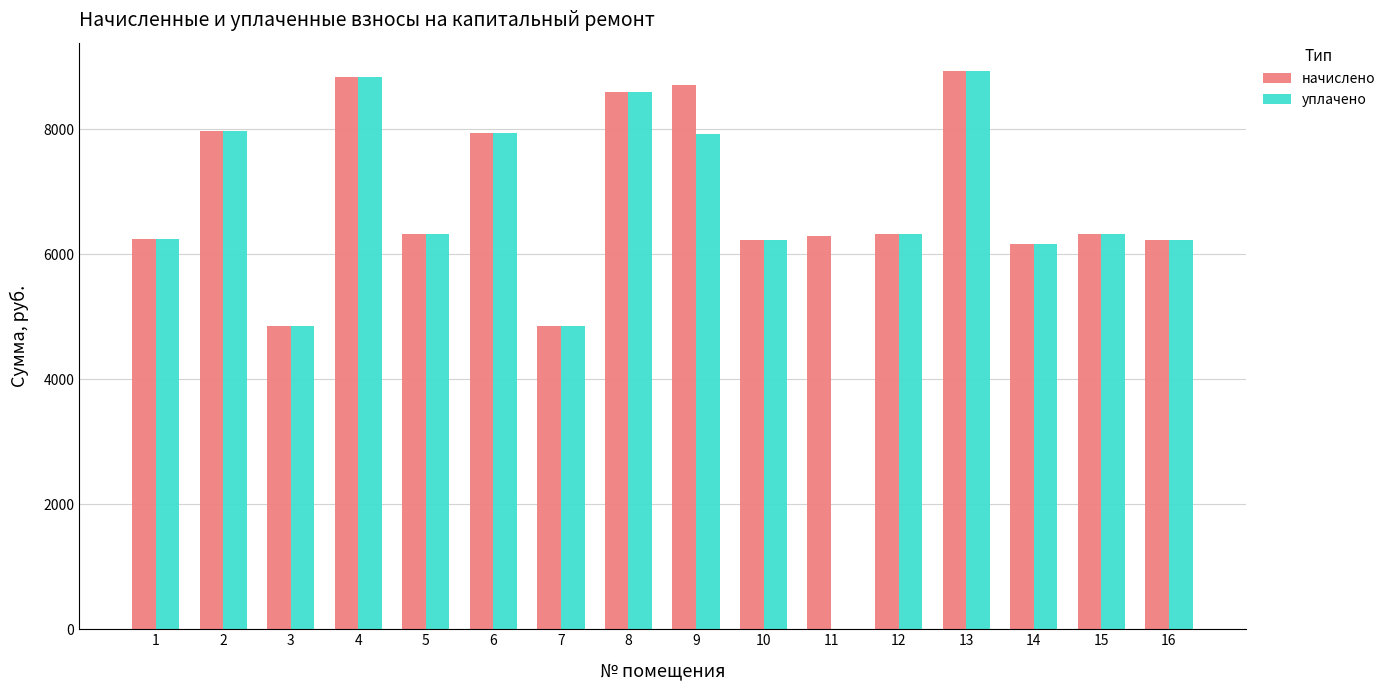

What is the sum of the уплачено values at 1 and 10?

12473.2